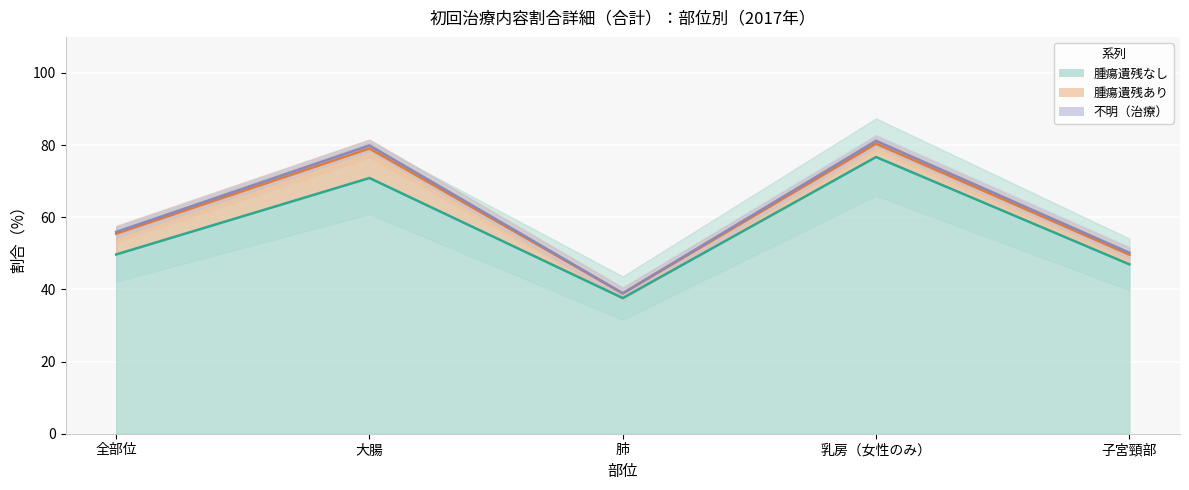

What is the total value across all series at 全部位?

161.1